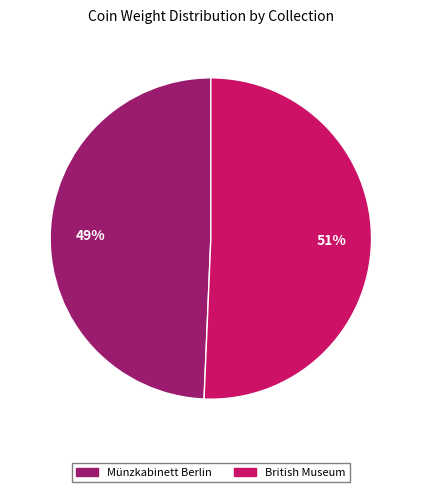

Does Münzkabinett Berlin represent more than half of the total?

No